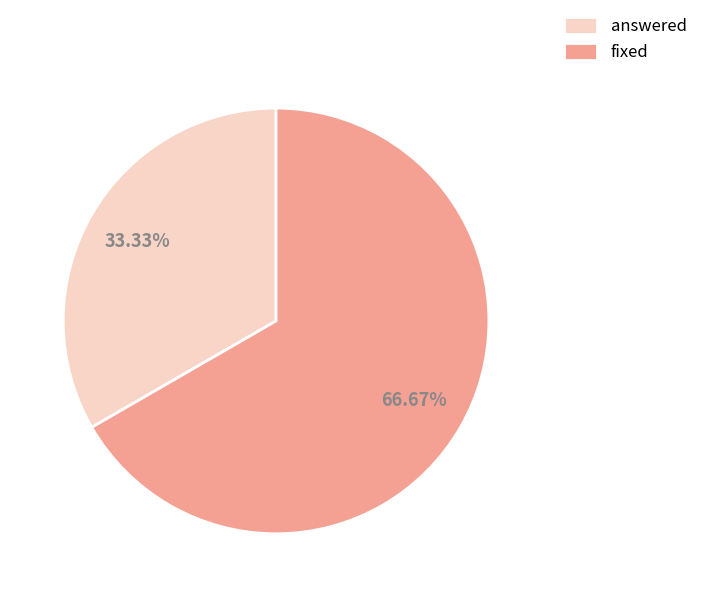

What is the smallest slice in the pie chart?

answered